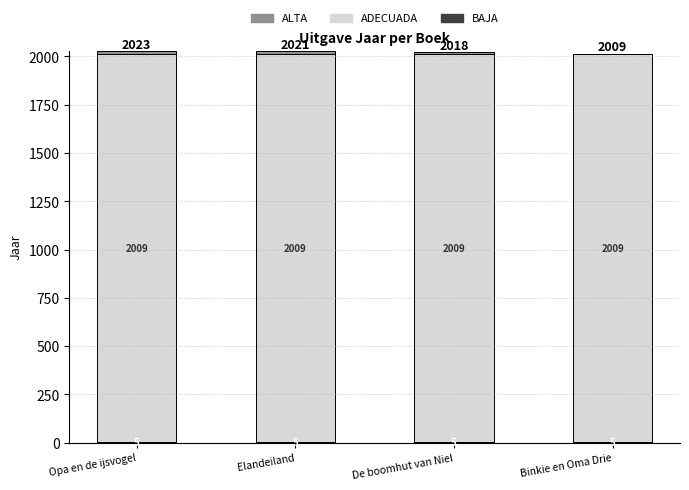

At which category is the sum across all series the highest?

Opa en de ijsvogel